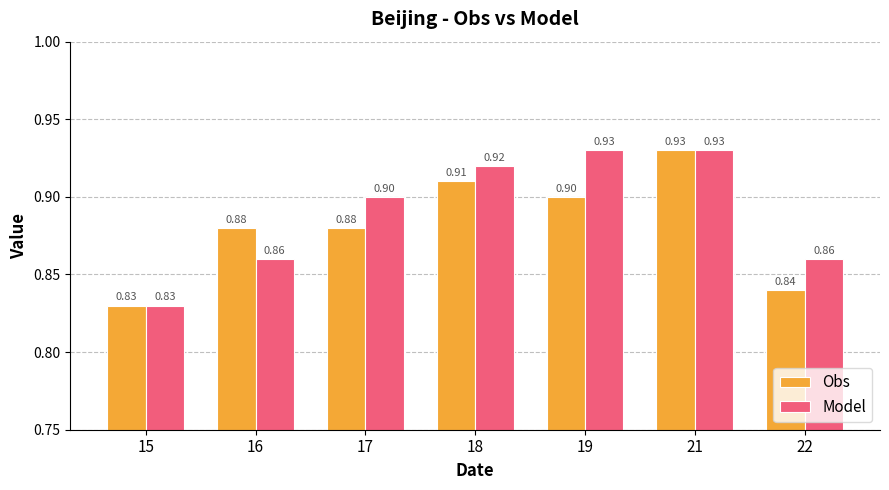

What is the value of the Model bar at the 5th from the left?

0.9